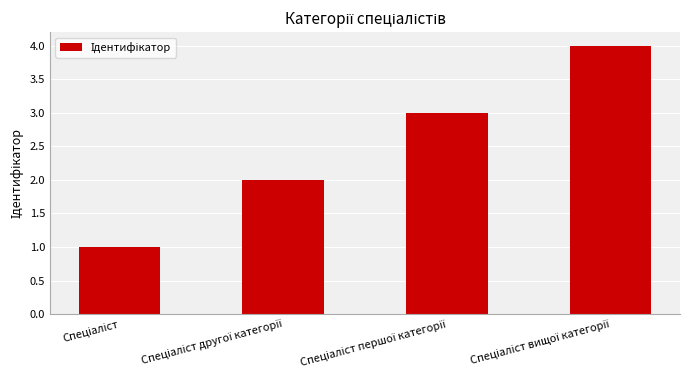

Does the chart contain any negative values?

No